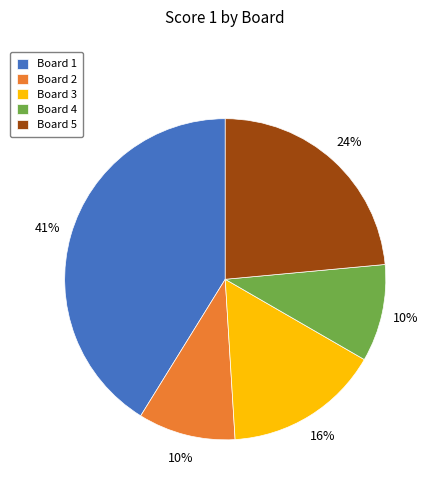

Which has a higher value, Board 3 or Board 2?

Board 3